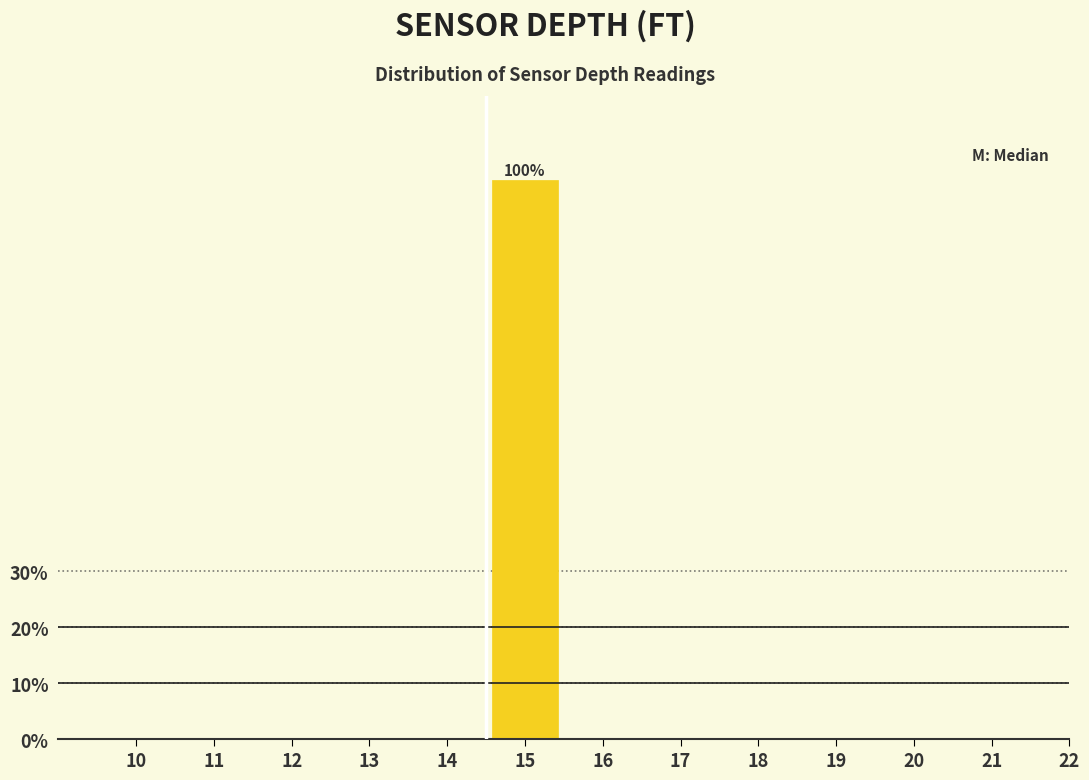

Reading left to right, list all the values displayed in this chart.

10=0	11=0	12=0	13=0	14=0	15=100	16=0	17=0	18=0	19=0	20=0	21=0	22=0